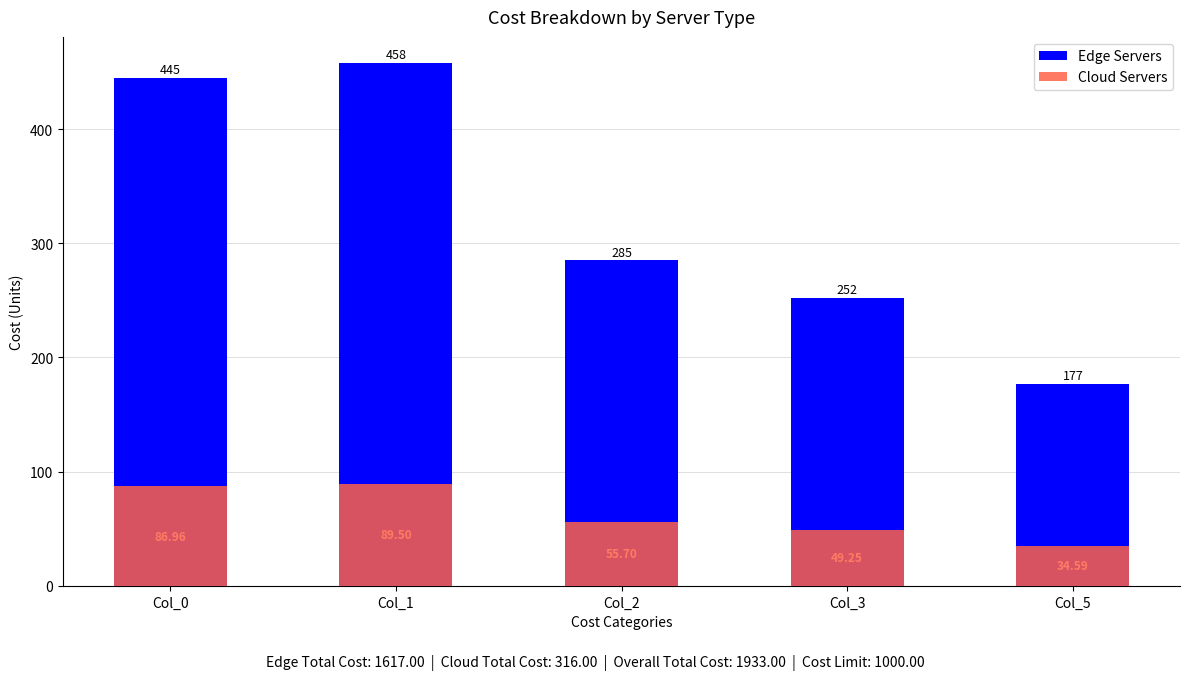

What are all the series names shown in the legend?

Edge Servers, Cloud Servers